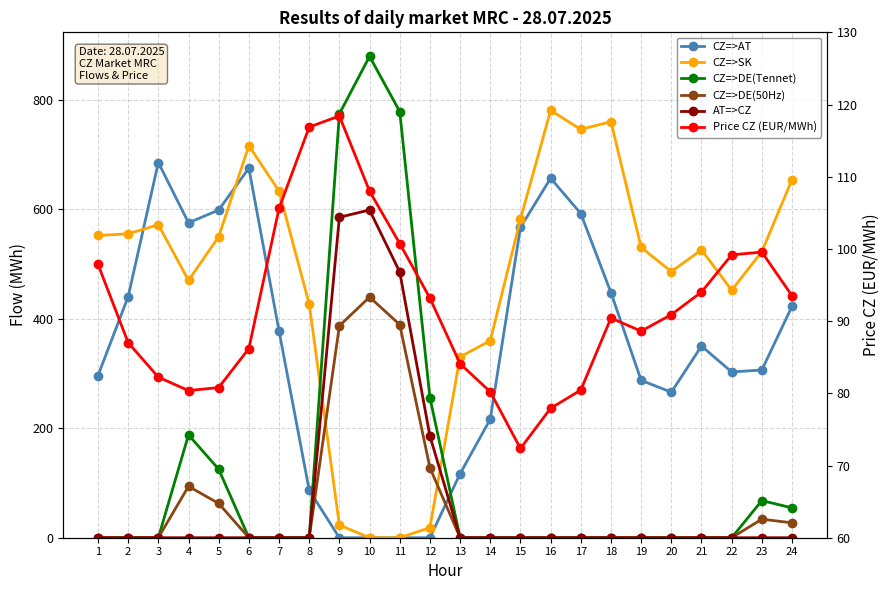

What is the total value across all series at 22?

854.1